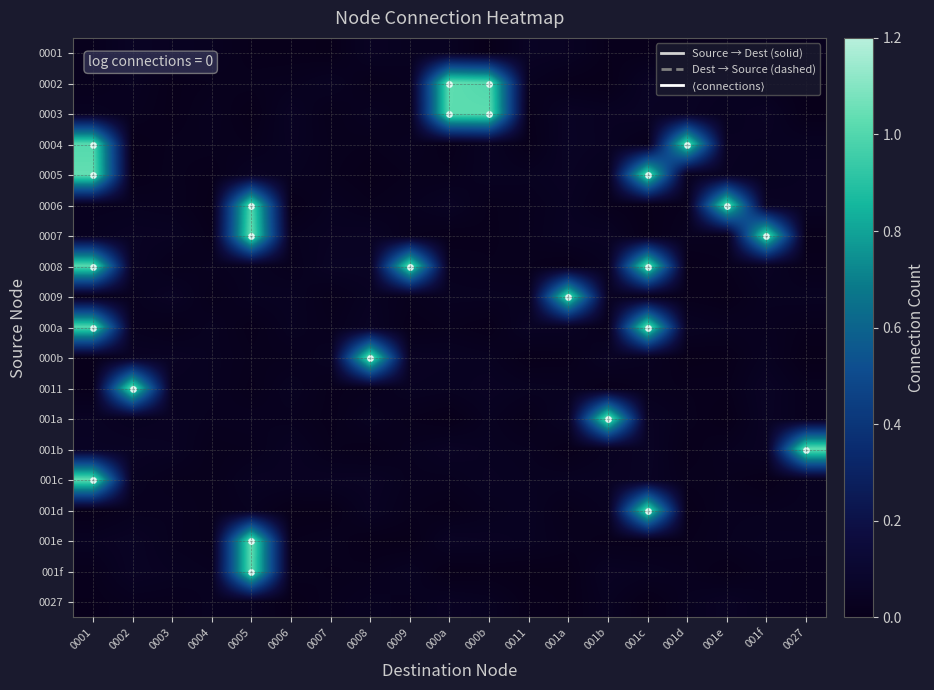

Reading left to right, extract all data points from this chart.

0001: 0001=0.0	0002=0.0	0003=0.0	0004=0.0	0005=0.0	0006=0.0	0007=0.0	0008=0.0	0009=0.0	000a=0.0	000b=0.0	0011=0.0	001a=0.0	001b=0.0	001c=0.0	001d=0.0	001e=0.0	001f=0.0	0027=0.0
0002: 0001=0.0	0002=0.0	0003=0.0	0004=0.0	0005=0.0	0006=0.0	0007=0.0	0008=0.0	0009=0.0	000a=1.0	000b=1.0	0011=0.0	001a=0.0	001b=0.0	001c=0.0	001d=0.0	001e=0.0	001f=0.0	0027=0.0
0003: 0001=0.0	0002=0.0	0003=0.0	0004=0.0	0005=0.0	0006=0.0	0007=0.0	0008=0.0	0009=0.0	000a=1.0	000b=1.0	0011=0.0	001a=0.0	001b=0.0	001c=0.0	001d=0.0	001e=0.0	001f=0.0	0027=0.0
0004: 0001=1.0	0002=0.0	0003=0.0	0004=0.0	0005=0.0	0006=0.0	0007=0.0	0008=0.0	0009=0.0	000a=0.0	000b=0.0	0011=0.0	001a=0.0	001b=0.0	001c=0.0	001d=1.0	001e=0.0	001f=0.0	0027=0.0
0005: 0001=1.0	0002=0.0	0003=0.0	0004=0.0	0005=0.0	0006=0.0	0007=0.0	0008=0.0	0009=0.0	000a=0.0	000b=0.0	0011=0.0	001a=0.0	001b=0.0	001c=1.0	001d=0.0	001e=0.0	001f=0.0	0027=0.0
0006: 0001=0.0	0002=0.0	0003=0.0	0004=0.0	0005=1.0	0006=0.0	0007=0.0	0008=0.0	0009=0.0	000a=0.0	000b=0.0	0011=0.0	001a=0.0	001b=0.0	001c=0.0	001d=0.0	001e=1.0	001f=0.0	0027=0.0
0007: 0001=0.0	0002=0.0	0003=0.0	0004=0.0	0005=1.0	0006=0.0	0007=0.0	0008=0.0	0009=0.0	000a=0.0	000b=0.0	0011=0.0	001a=0.0	001b=0.0	001c=0.0	001d=0.0	001e=0.0	001f=1.0	0027=0.0
0008: 0001=1.0	0002=0.0	0003=0.0	0004=0.0	0005=0.0	0006=0.0	0007=0.0	0008=0.0	0009=1.0	000a=0.0	000b=0.0	0011=0.0	001a=0.0	001b=0.0	001c=1.0	001d=0.0	001e=0.0	001f=0.0	0027=0.0
0009: 0001=0.0	0002=0.0	0003=0.0	0004=0.0	0005=0.0	0006=0.0	0007=0.0	0008=0.0	0009=0.0	000a=0.0	000b=0.0	0011=0.0	001a=1.0	001b=0.0	001c=0.0	001d=0.0	001e=0.0	001f=0.0	0027=0.0
000a: 0001=1.0	0002=0.0	0003=0.0	0004=0.0	0005=0.0	0006=0.0	0007=0.0	0008=0.0	0009=0.0	000a=0.0	000b=0.0	0011=0.0	001a=0.0	001b=0.0	001c=1.0	001d=0.0	001e=0.0	001f=0.0	0027=0.0
000b: 0001=0.0	0002=0.0	0003=0.0	0004=0.0	0005=0.0	0006=0.0	0007=0.0	0008=1.0	0009=0.0	000a=0.0	000b=0.0	0011=0.0	001a=0.0	001b=0.0	001c=0.0	001d=0.0	001e=0.0	001f=0.0	0027=0.0
0011: 0001=0.0	0002=1.0	0003=0.0	0004=0.0	0005=0.0	0006=0.0	0007=0.0	0008=0.0	0009=0.0	000a=0.0	000b=0.0	0011=0.0	001a=0.0	001b=0.0	001c=0.0	001d=0.0	001e=0.0	001f=0.0	0027=0.0
001a: 0001=0.0	0002=0.0	0003=0.0	0004=0.0	0005=0.0	0006=0.0	0007=0.0	0008=0.0	0009=0.0	000a=0.0	000b=0.0	0011=0.0	001a=0.0	001b=1.0	001c=0.0	001d=0.0	001e=0.0	001f=0.0	0027=0.0
001b: 0001=0.0	0002=0.0	0003=0.0	0004=0.0	0005=0.0	0006=0.0	0007=0.0	0008=0.0	0009=0.0	000a=0.0	000b=0.0	0011=0.0	001a=0.0	001b=0.0	001c=0.0	001d=0.0	001e=0.0	001f=0.0	0027=1.0
001c: 0001=1.0	0002=0.0	0003=0.0	0004=0.0	0005=0.0	0006=0.0	0007=0.0	0008=0.0	0009=0.0	000a=0.0	000b=0.0	0011=0.0	001a=0.0	001b=0.0	001c=0.0	001d=0.0	001e=0.0	001f=0.0	0027=0.0
001d: 0001=0.0	0002=0.0	0003=0.0	0004=0.0	0005=0.0	0006=0.0	0007=0.0	0008=0.0	0009=0.0	000a=0.0	000b=0.0	0011=0.0	001a=0.0	001b=0.0	001c=1.0	001d=0.0	001e=0.0	001f=0.0	0027=0.0
001e: 0001=0.0	0002=0.0	0003=0.0	0004=0.0	0005=1.0	0006=0.0	0007=0.0	0008=0.0	0009=0.0	000a=0.0	000b=0.0	0011=0.0	001a=0.0	001b=0.0	001c=0.0	001d=0.0	001e=0.0	001f=0.0	0027=0.0
001f: 0001=0.0	0002=0.0	0003=0.0	0004=0.0	0005=1.0	0006=0.0	0007=0.0	0008=0.0	0009=0.0	000a=0.0	000b=0.0	0011=0.0	001a=0.0	001b=0.0	001c=0.0	001d=0.0	001e=0.0	001f=0.0	0027=0.0
0027: 0001=0.0	0002=0.0	0003=0.0	0004=0.0	0005=0.0	0006=0.0	0007=0.0	0008=0.0	0009=0.0	000a=0.0	000b=0.0	0011=0.0	001a=0.0	001b=0.0	001c=0.0	001d=0.0	001e=0.0	001f=0.0	0027=0.0